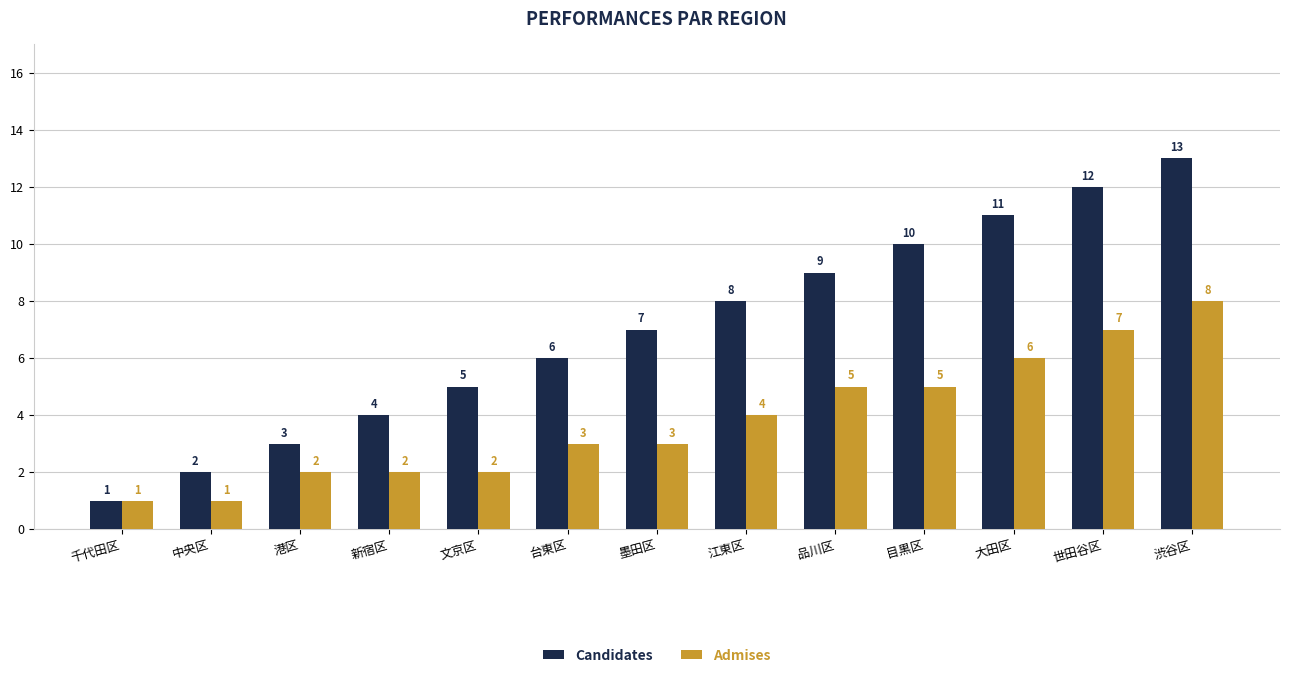

What is the difference between the Candidates values at 渋谷区 and 台東区?

7